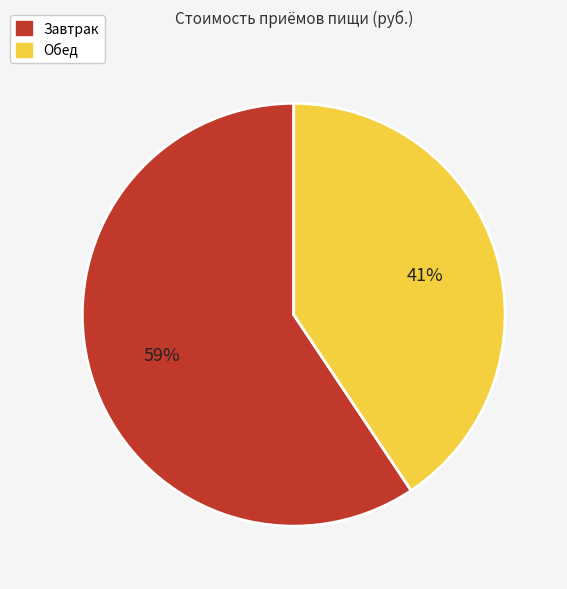

Between Завтрак and Обед, which is larger?

Завтрак